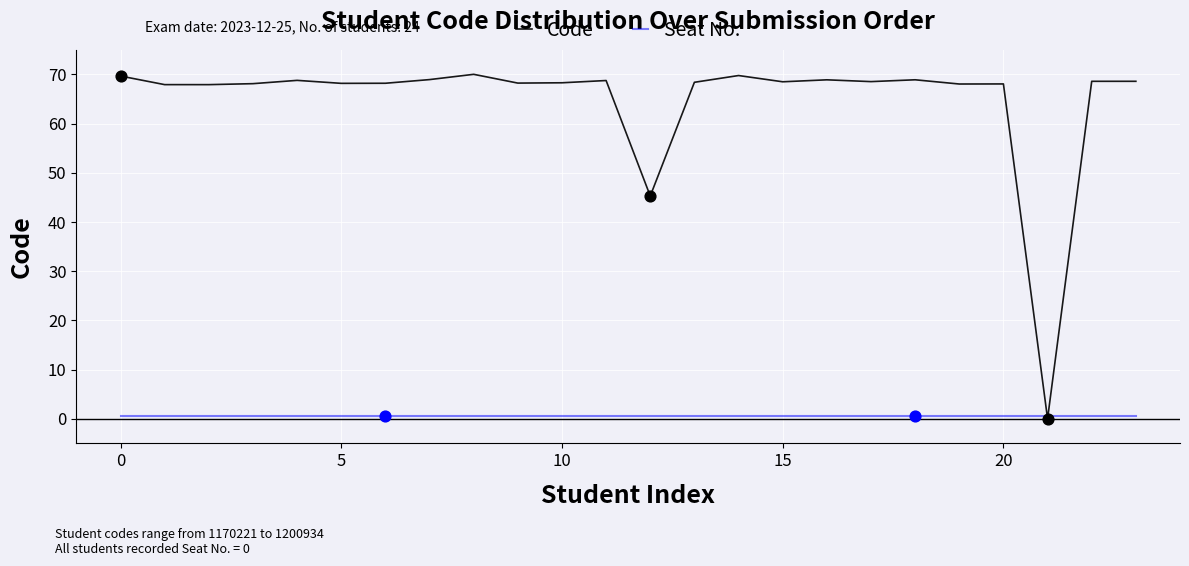

What are all the series names shown in the legend?

Code, Seat No.